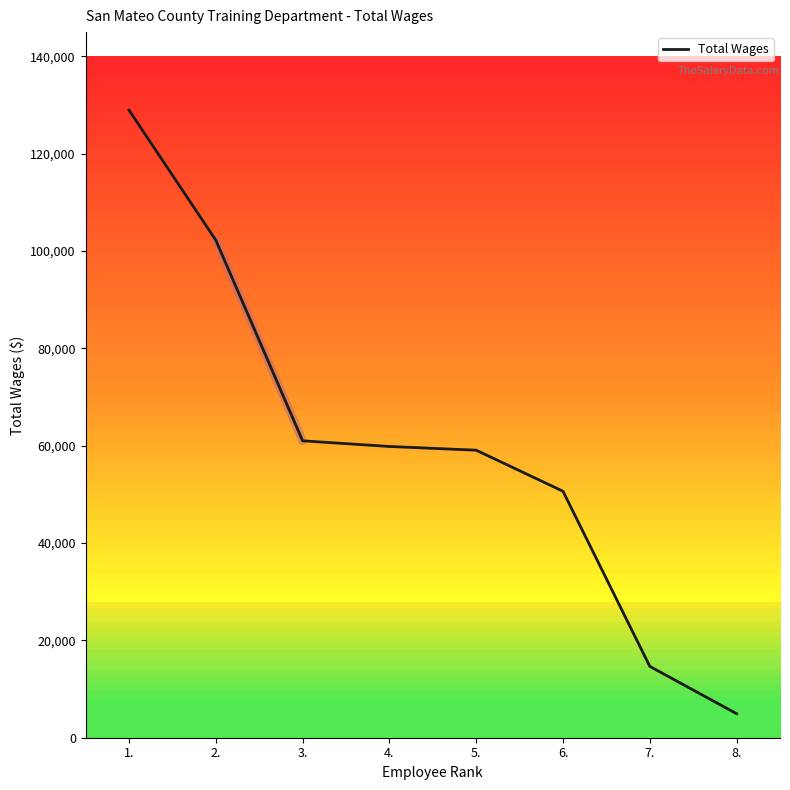

The value at 6. is 50648. True or false?

True